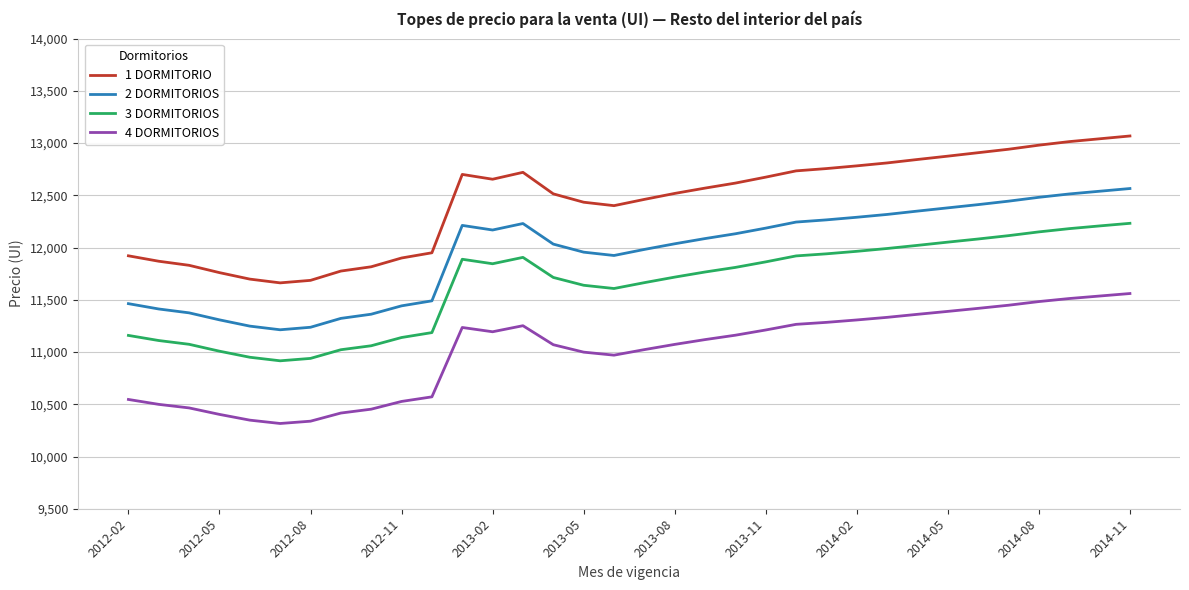

What is the minimum value shown in the chart?

10316